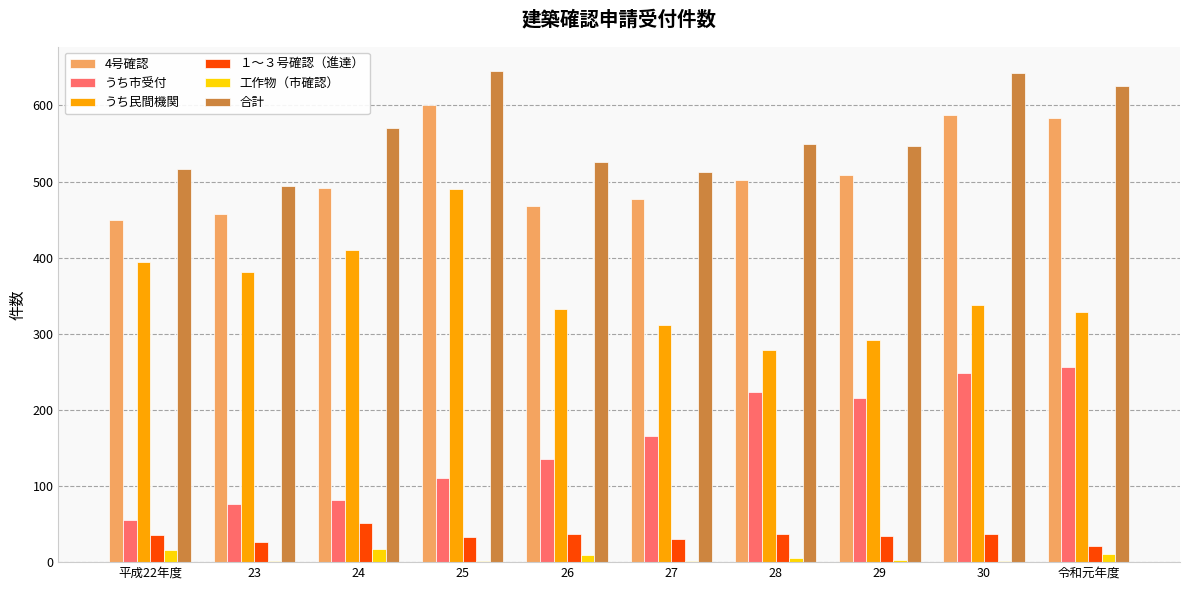

Is it true that うち民間機関 equals 279 at 28?

True